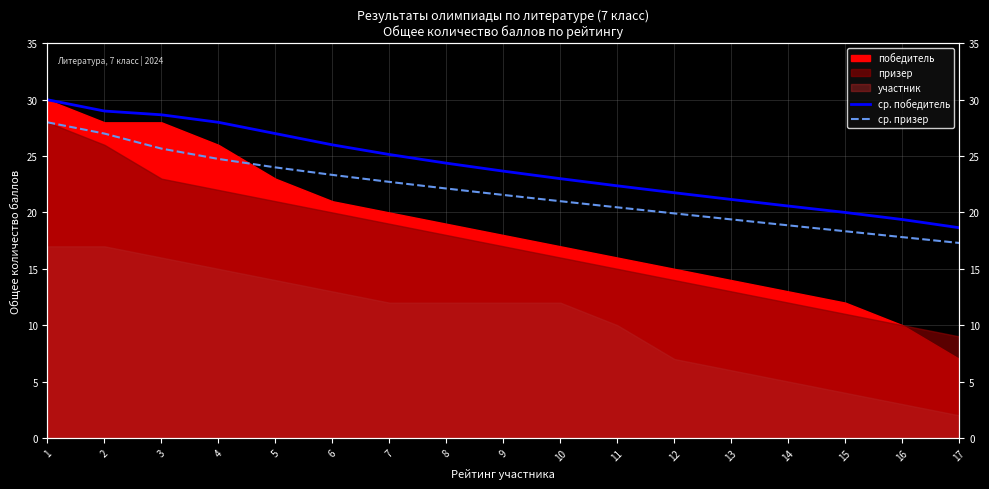

Which category has the highest value in the ср. победитель series?

1